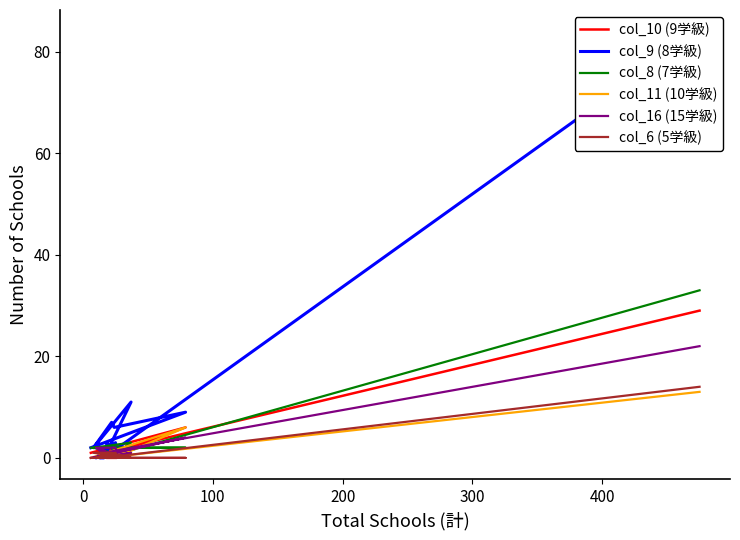

True or false: col_10 (9学級) and col_6 (5学級) cross at least once.

False